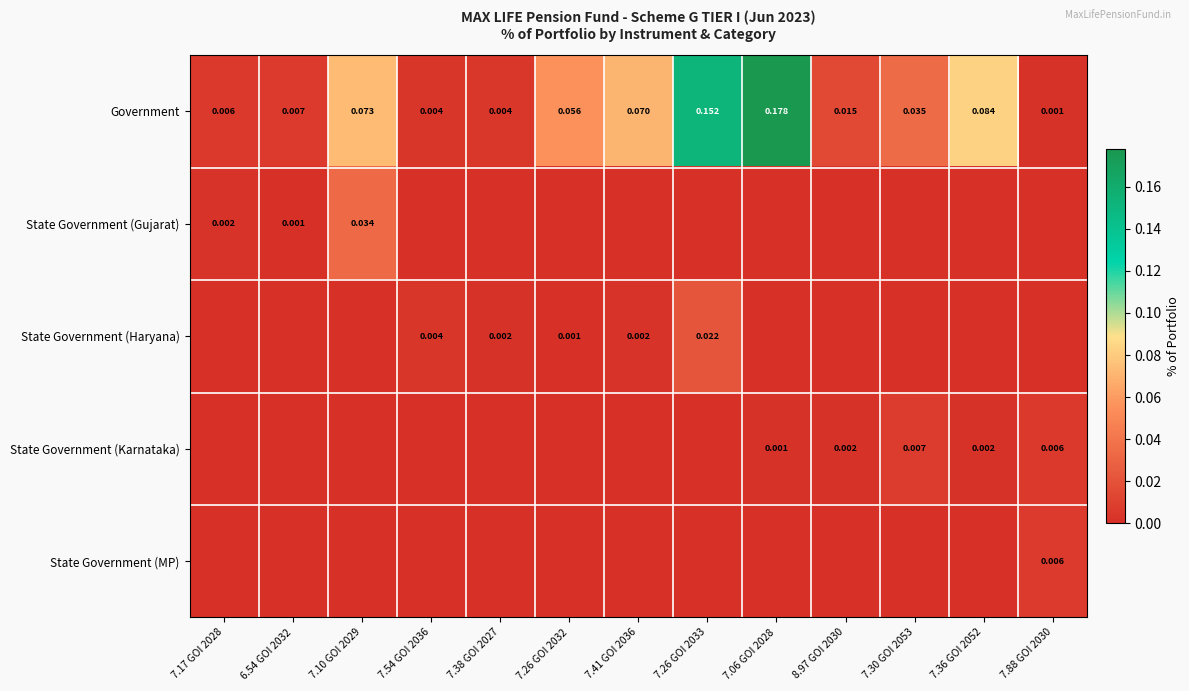

Is the value of Government at 7.41 GOI 2036 greater than the value of State Government (Haryana) at 7.54 GOI 2036?

Yes